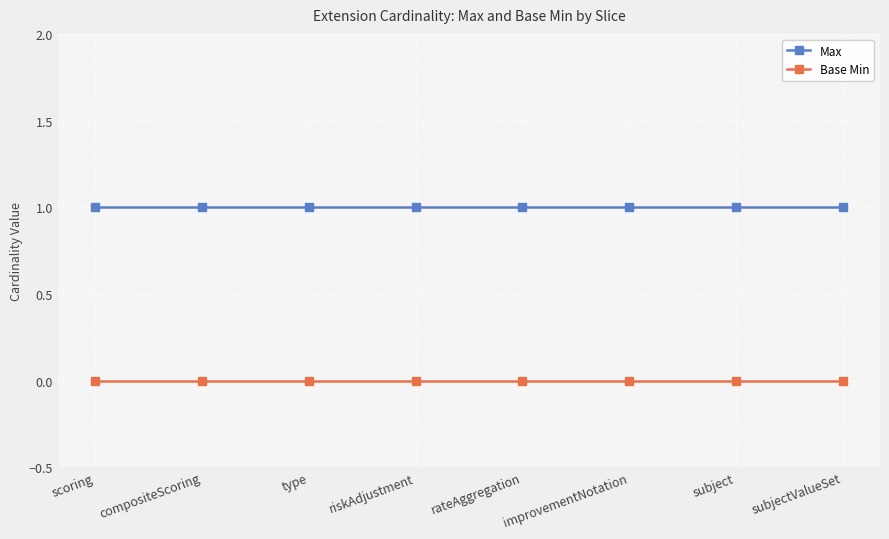

True or false: Base Min and Max cross at least once.

False